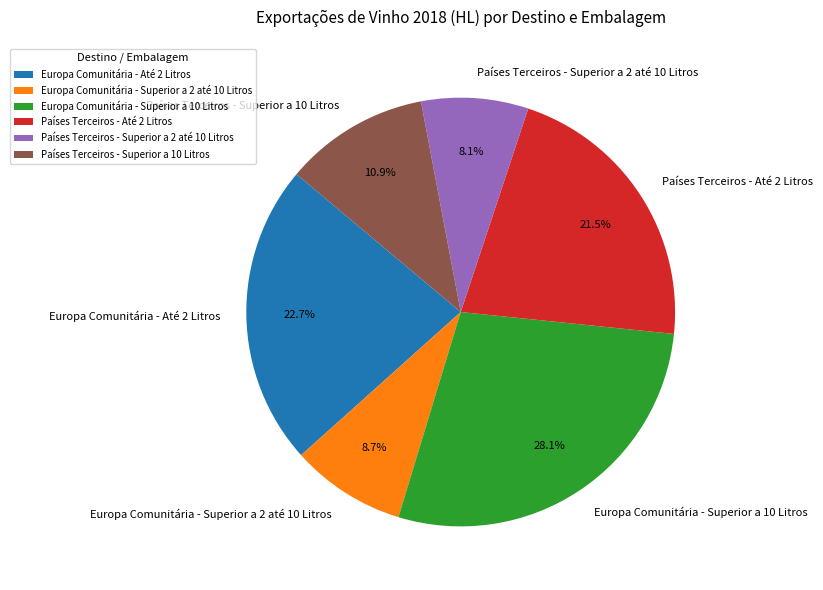

To the nearest percent, what percentage of the pie is Países Terceiros - Superior a 10 Litros?

11%